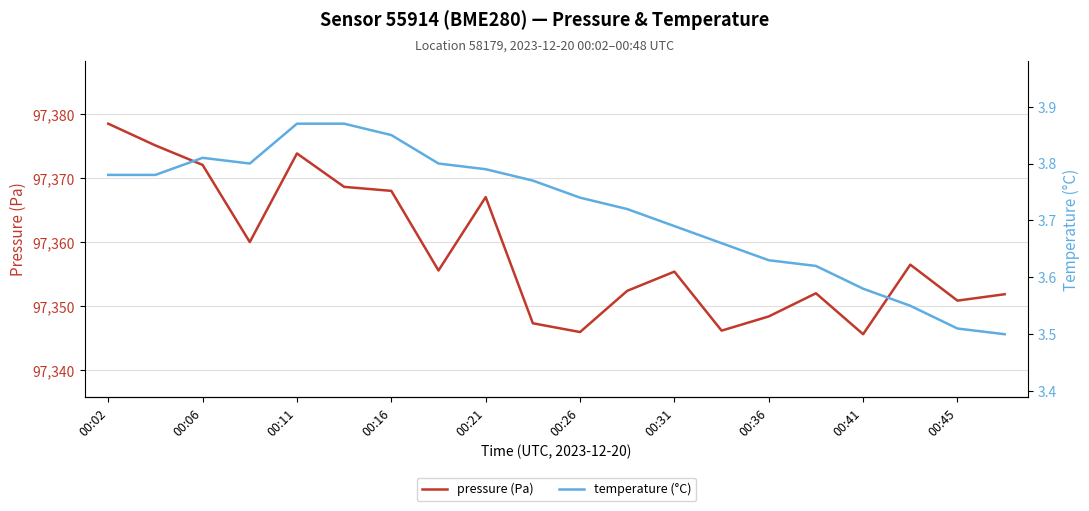

Is it true that pressure (Pa) equals 151170.8 at 00:26?

False